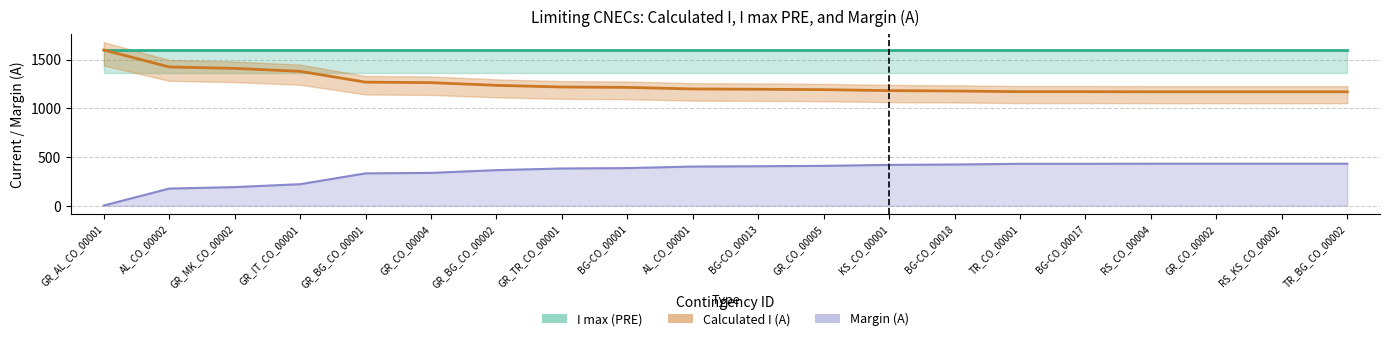

Which series has the widest spread of values?

Calculated I (A)